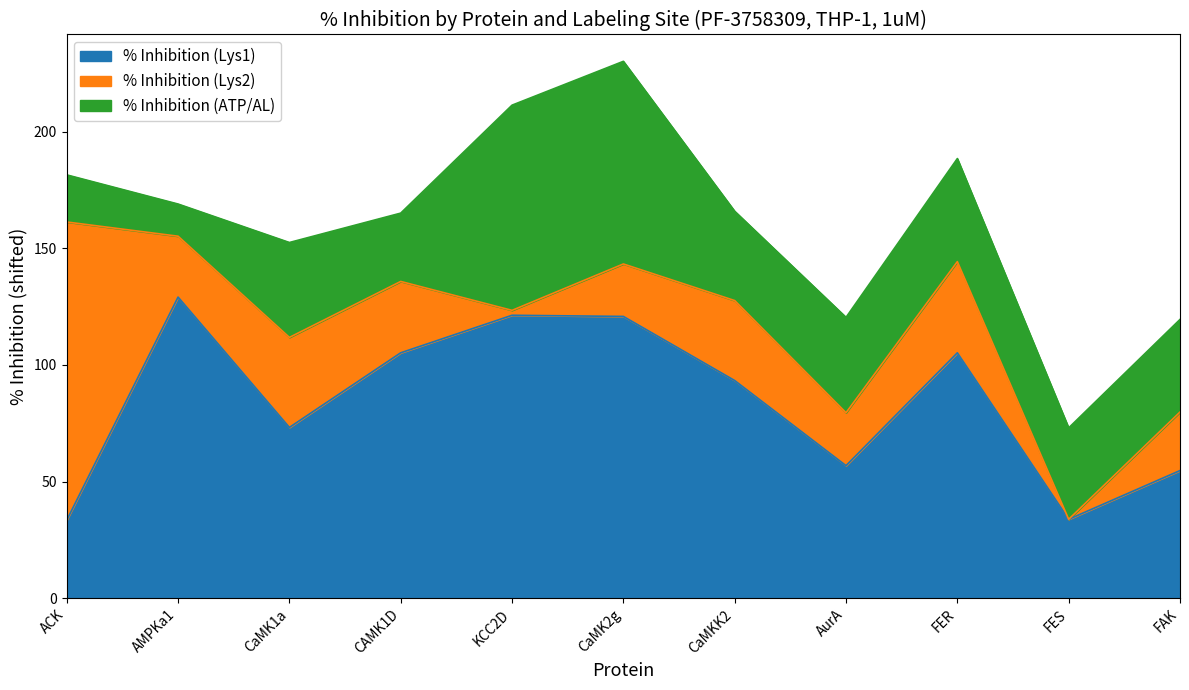

What is the maximum value for % Inhibition (Lys1)?

129.1